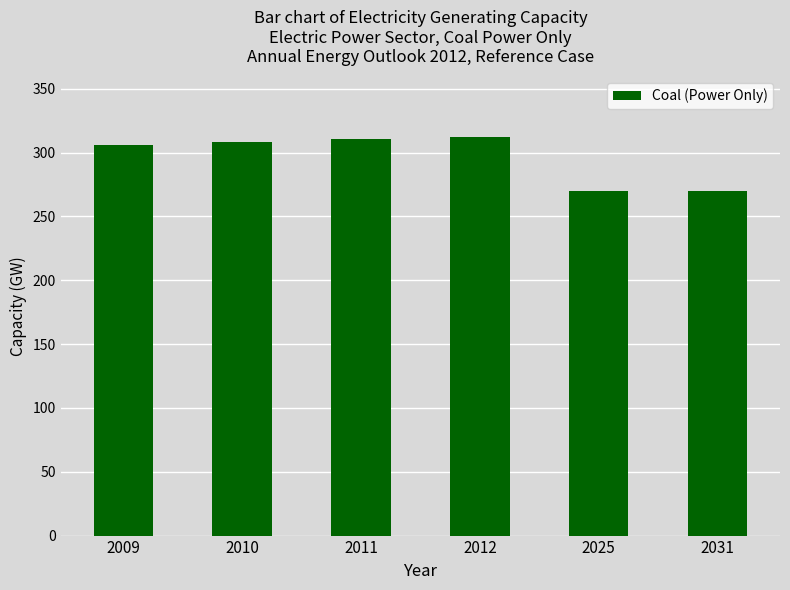

How many distinct data groups are displayed?

1